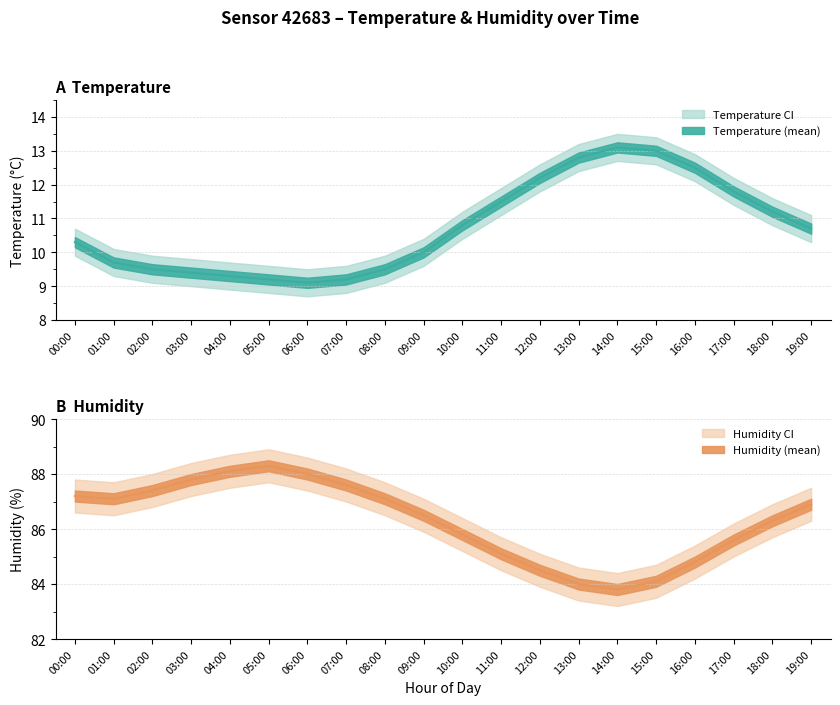

True or false: temperature and temperature_upper intersect in this chart.

False